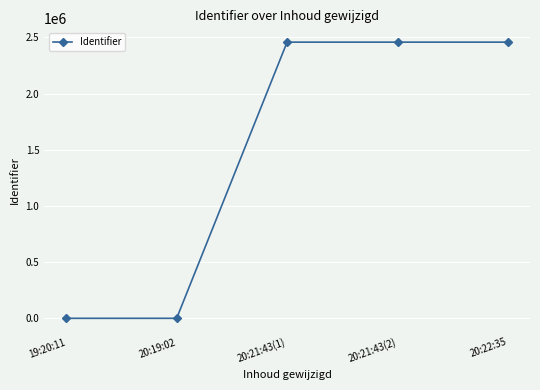

True or false: there are more than 2 points higher than both neighbors.

False